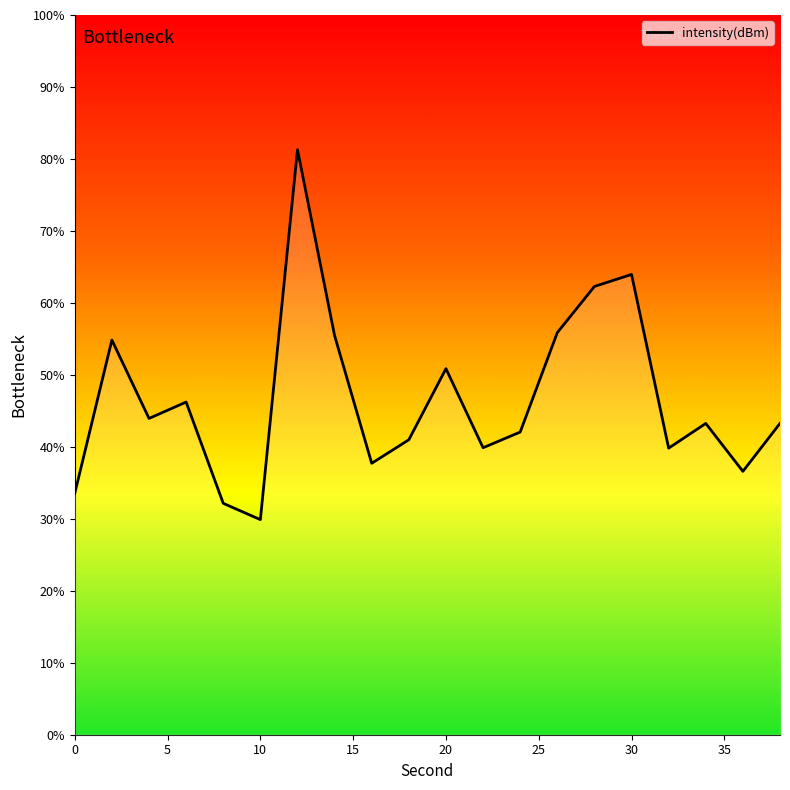

What is the average value?

46.7